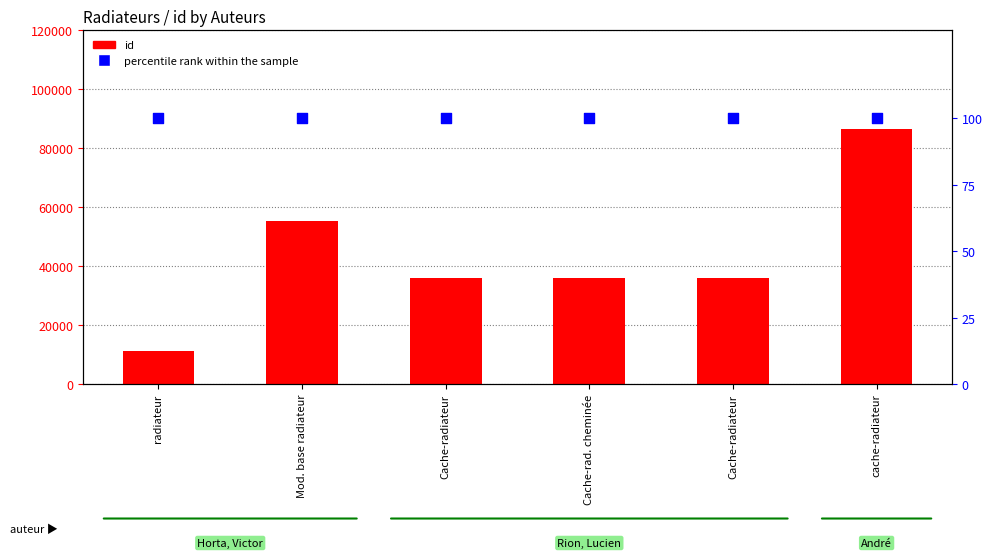

What are all the series names shown in the legend?

id, percentile rank within the sample